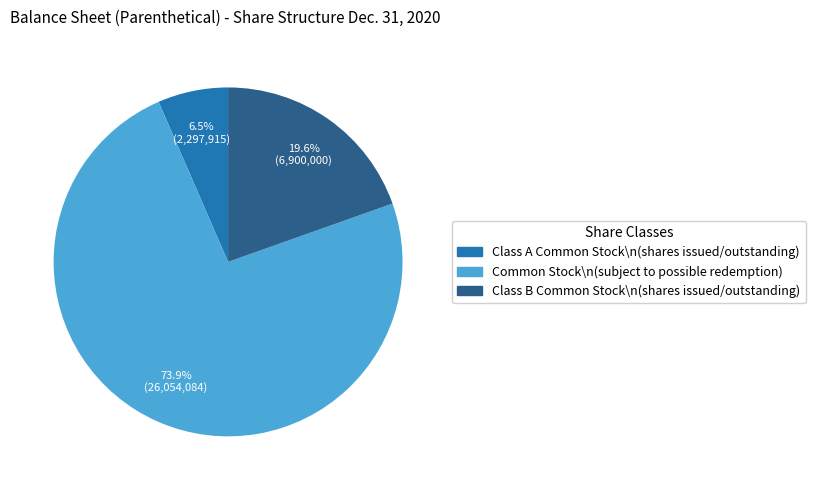

What portion of the pie excludes Common Stock\n(subject to possible redemption)?

26.1%